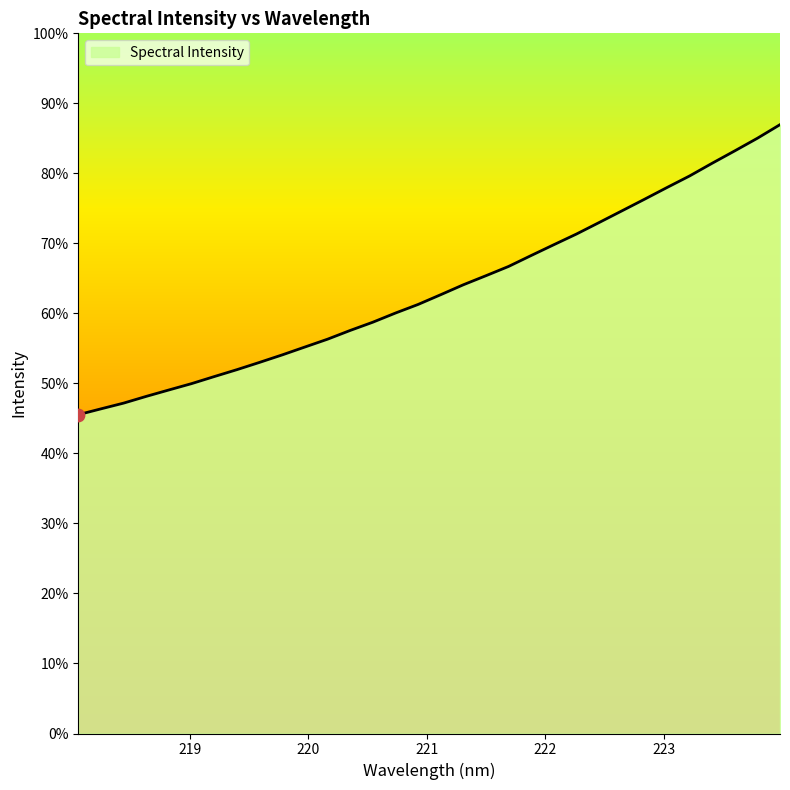

Does the chart have visible grid lines?

No